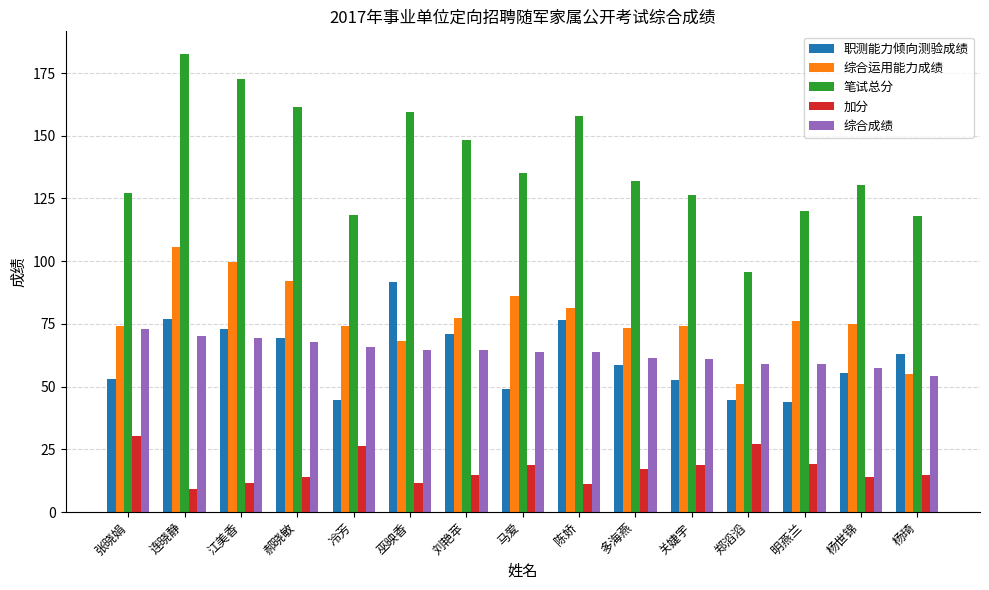

At 杨世锦, list the series in order from largest to smallest.

笔试总分, 综合运用能力成绩, 综合成绩, 职测能力倾向测验成绩, 加分